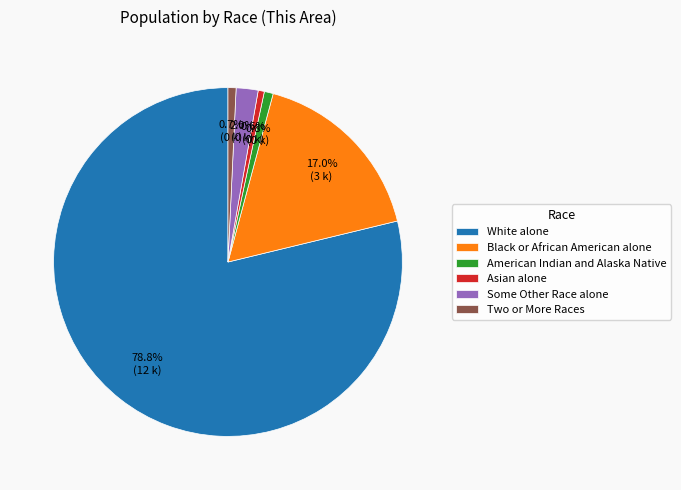

How many segments does this pie chart have?

6